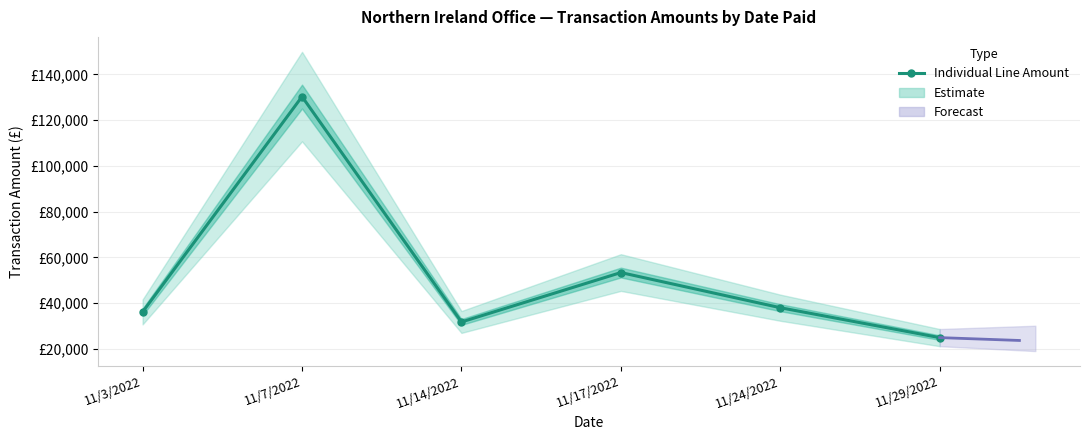

How many lines are shown in the chart?

1